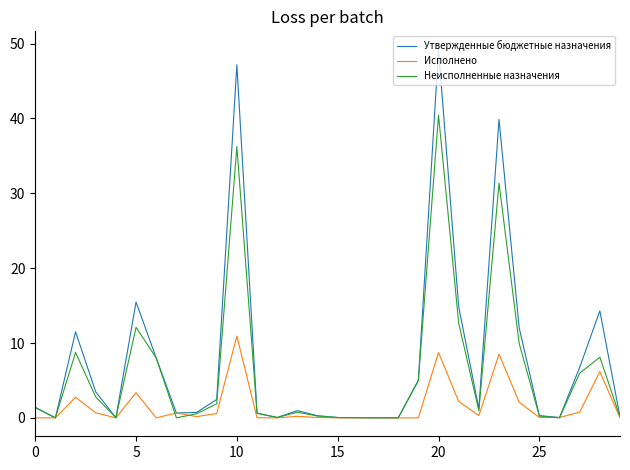

Rank the series by their maximum value, from highest to lowest.

Утвержденные бюджетные назначения, Неисполненные назначения, Исполнено